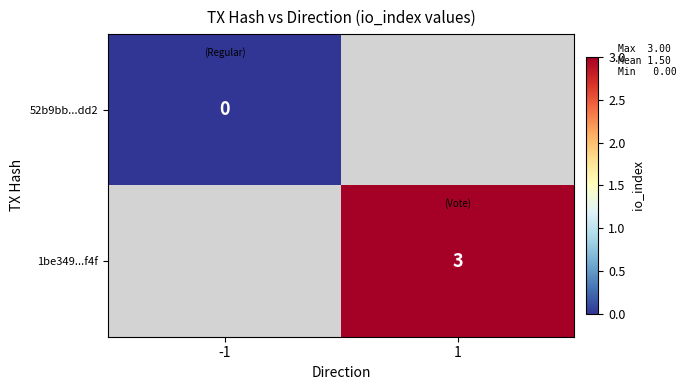

Is it true that 1be349...f4f equals 2 at 1?

False